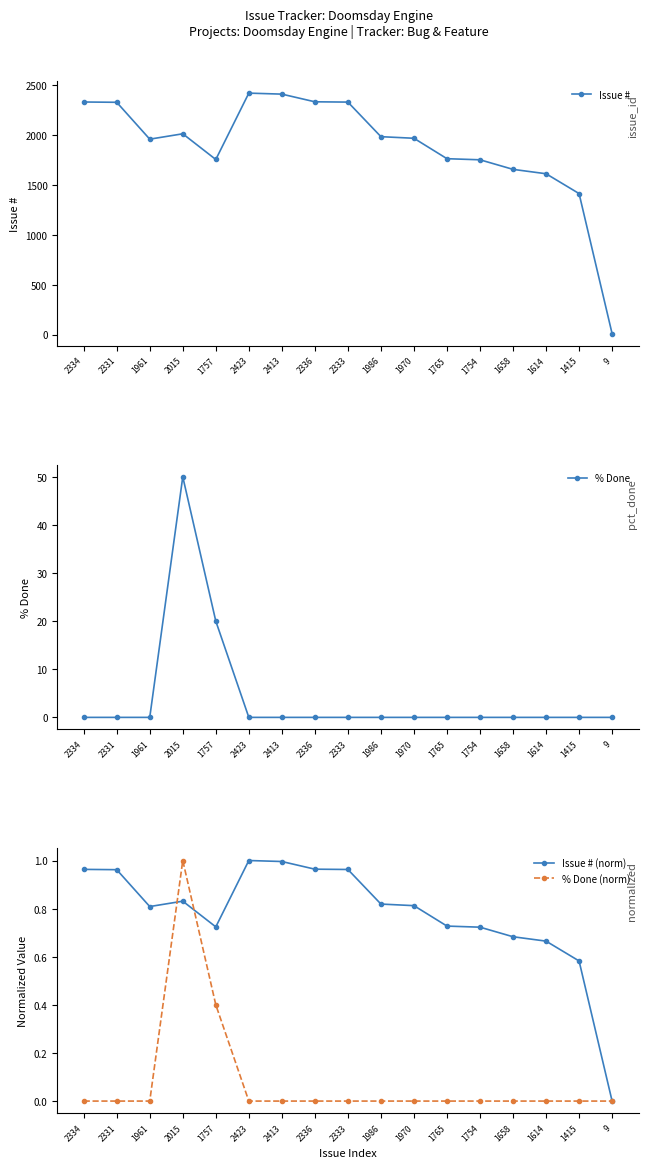

True or false: % Done (norm) has more than 2 points higher than both neighbors.

False